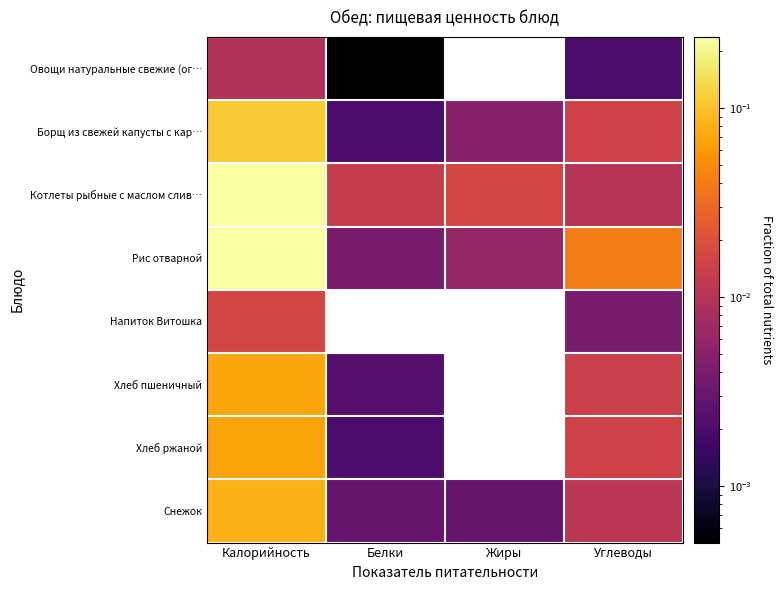

At how many categories does at least one series exceed 0?

4